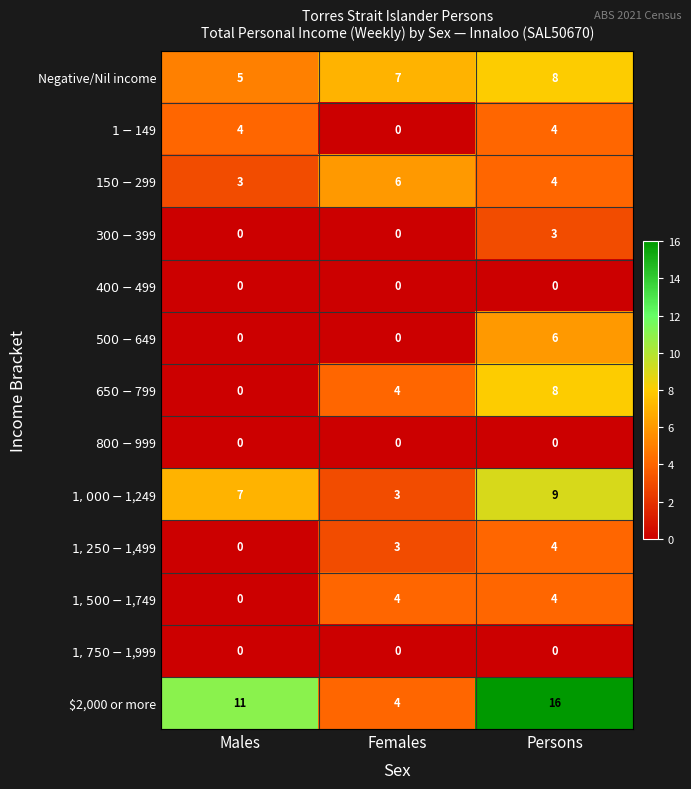

What is the difference between the highest and lowest values at Persons?

16